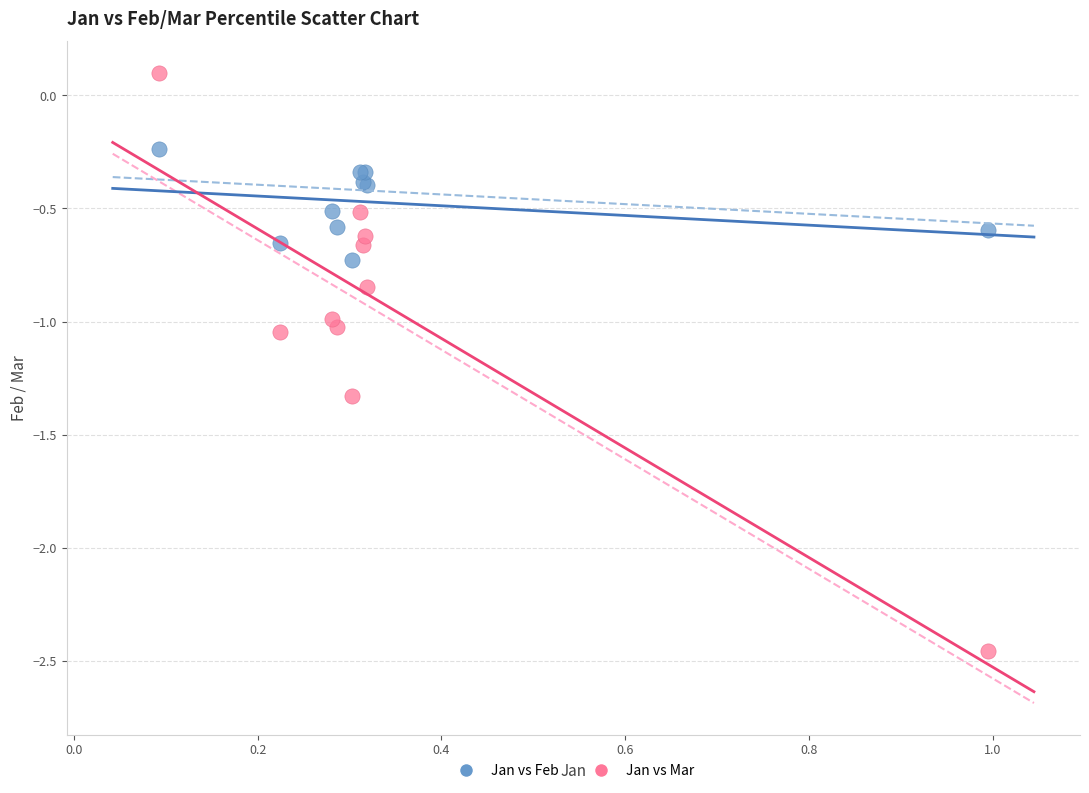

Which series has the largest Y range (max minus min)?

Jan vs Mar